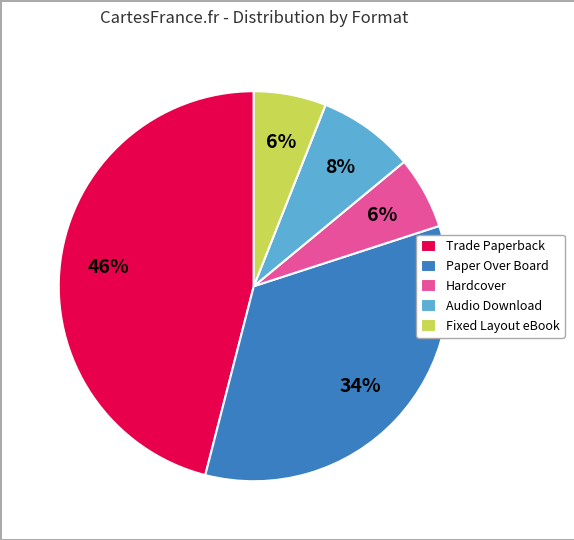

To the nearest percent, what is the combined percentage of Trade Paperback and Audio Download?

54%